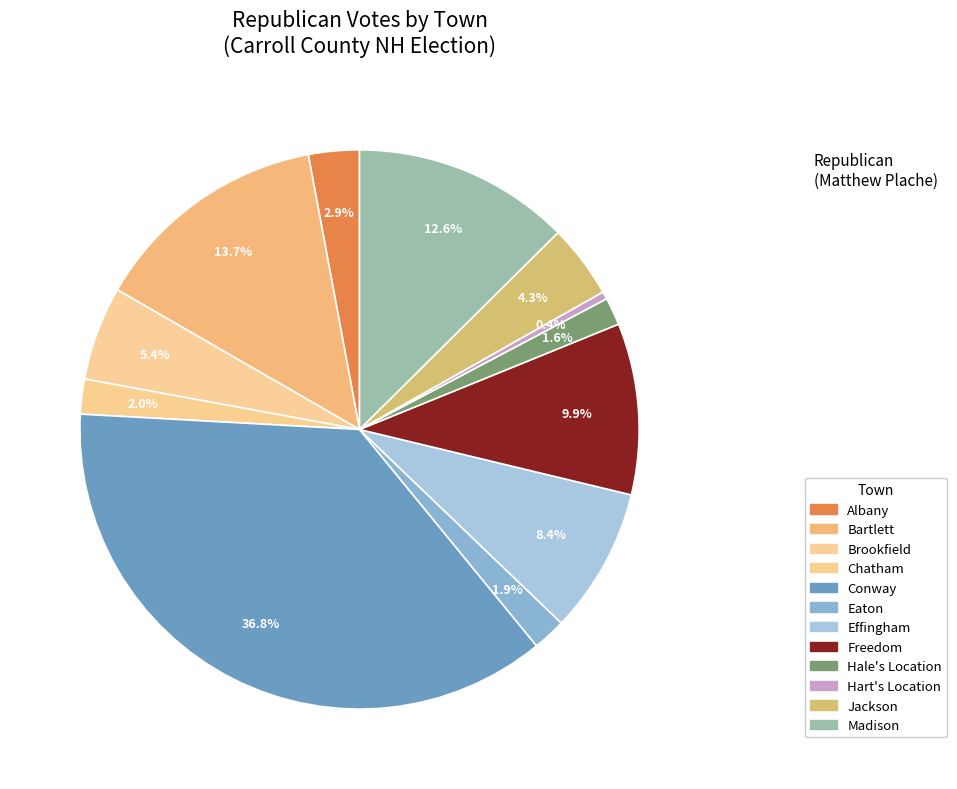

Count the number of slices in the pie.

12